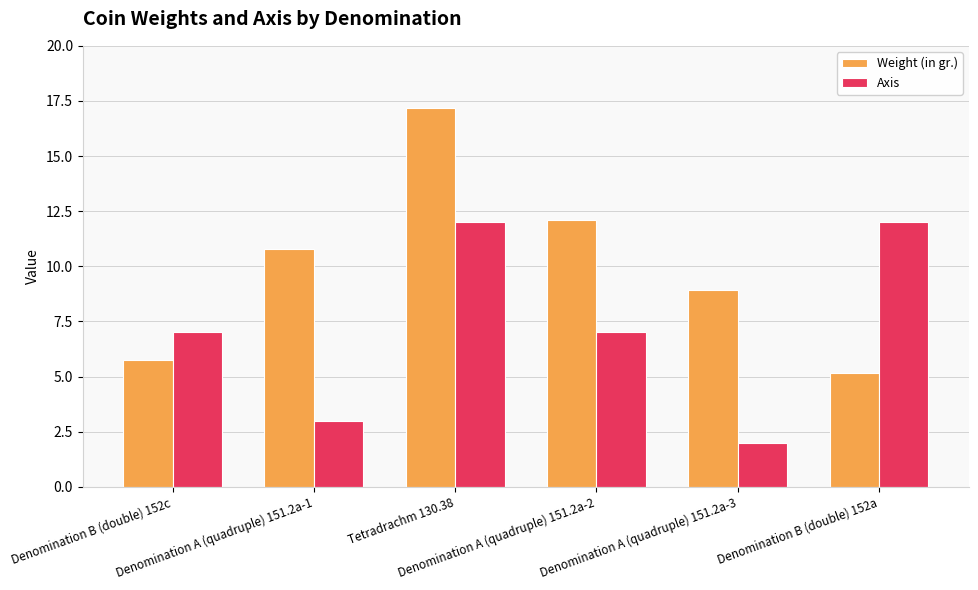

At how many categories does at least one series exceed 8?

5